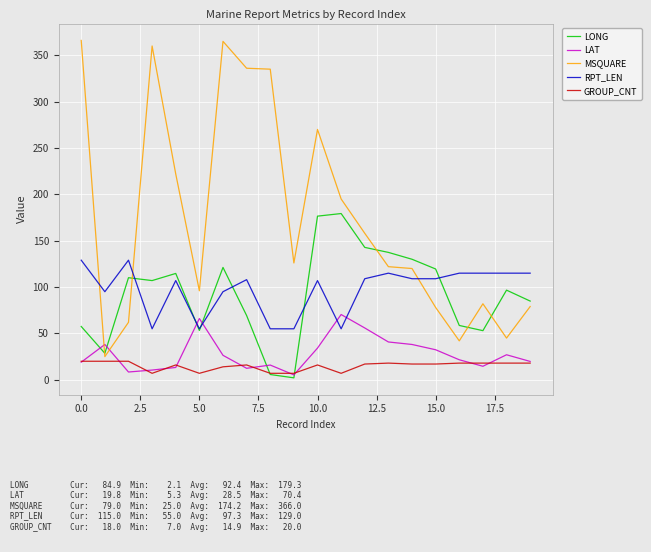

What is the sum of all LONG values?

1848.1